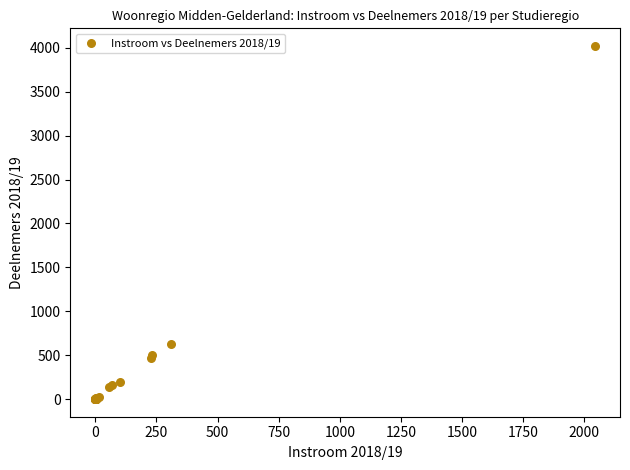

What Y value in the scatter plot is closest to 2011?

625